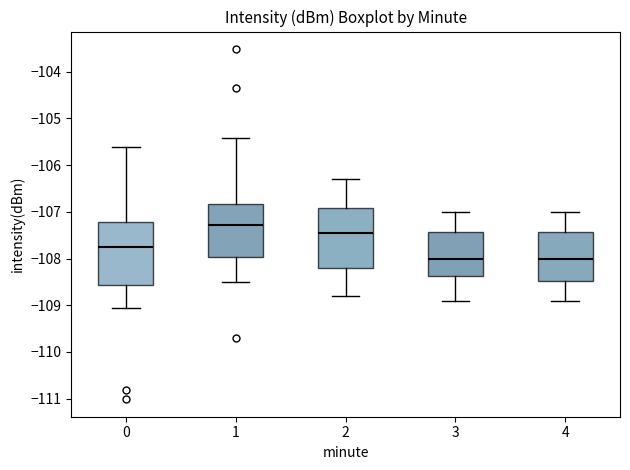

Where does the upper whisker of the box at x = 1 end on the y-axis? The values are not printed on the chart, so give them approximately, as read against the axis.

-105.4